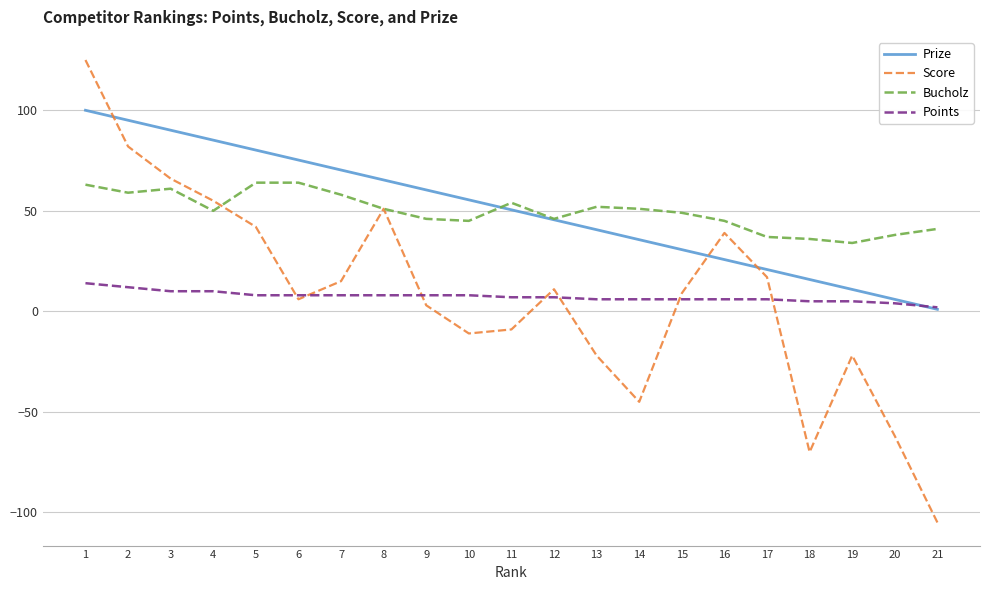

What is the total value across all series at 16?

115.8